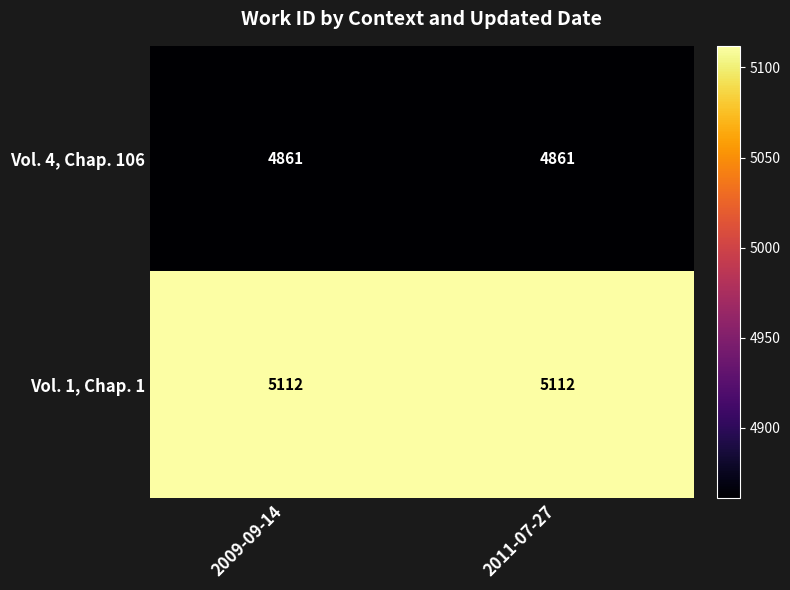

What is the smallest value displayed?

4861